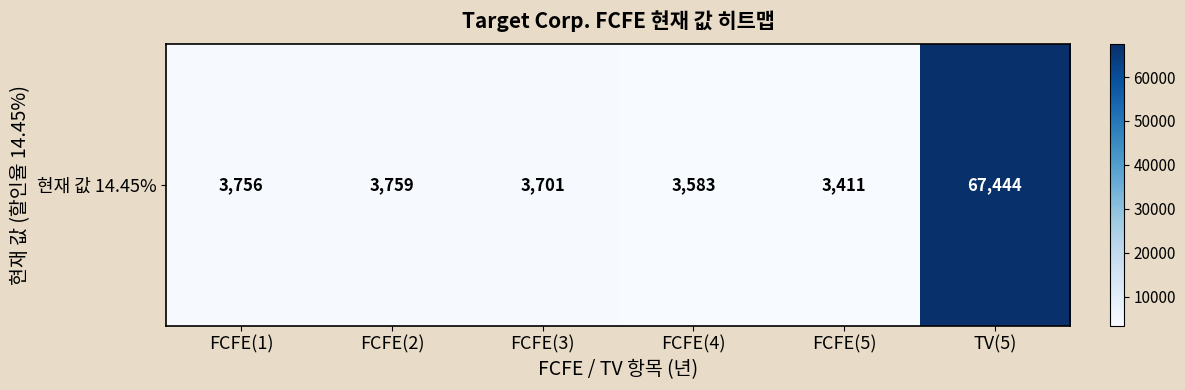

The value at FCFE(2) is 6008. True or false?

False